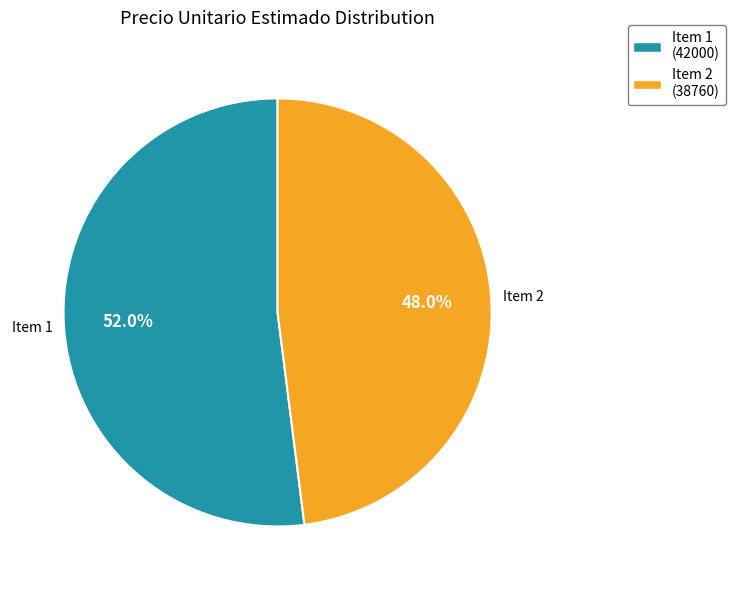

How many slices are in this pie chart?

2